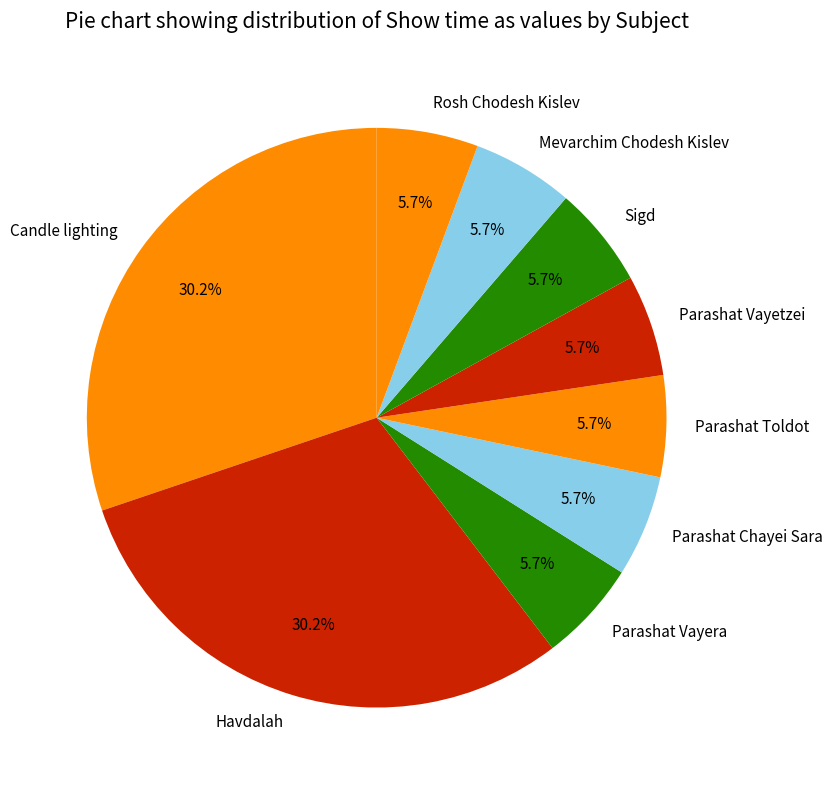

What is the ratio of the value at Rosh Chodesh Kislev to the value at Sigd?

1.0